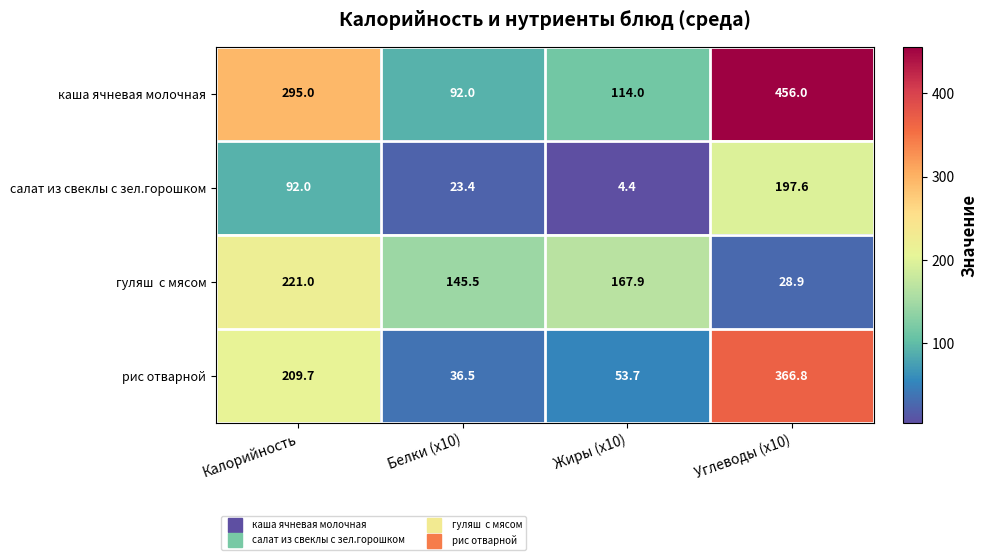

Count the number of data series in this chart.

4